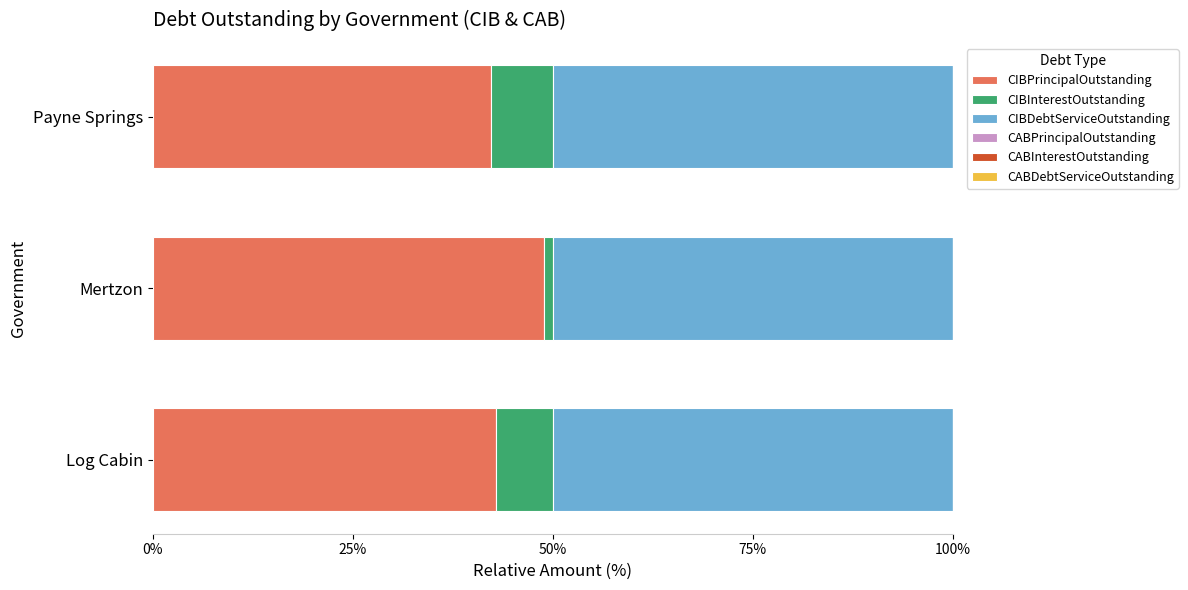

What is the highest value of the CIBPrincipalOutstanding series?

48.9